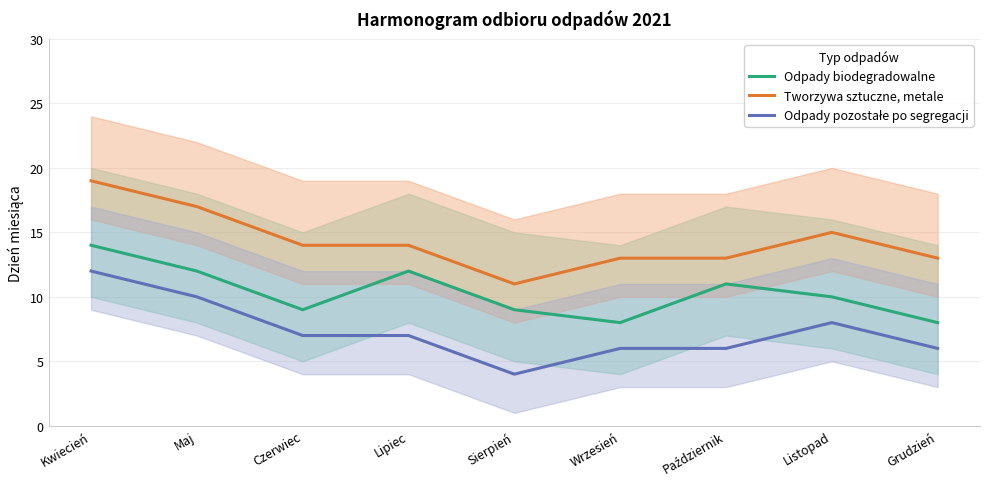

What is the total value across all series at Listopad?

33